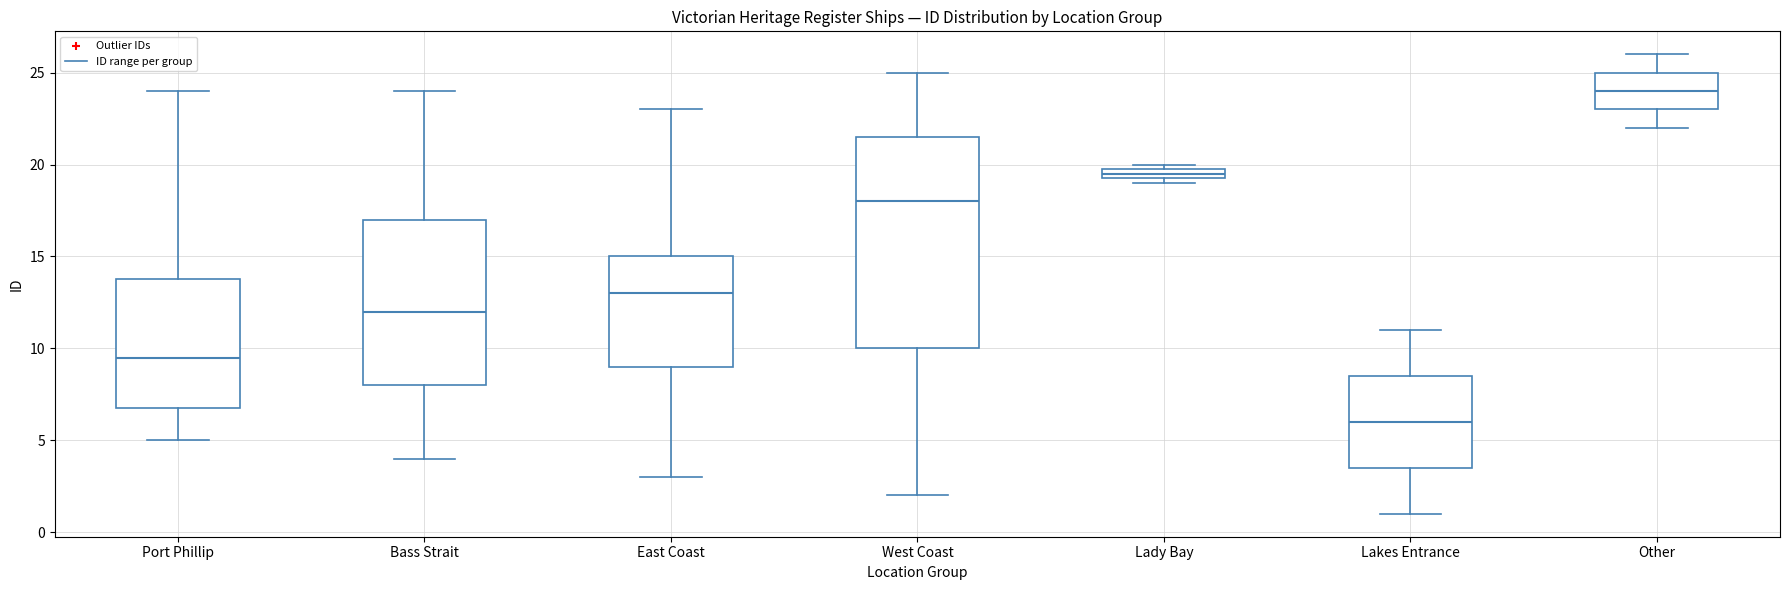

Which box's median line is the highest?

Other